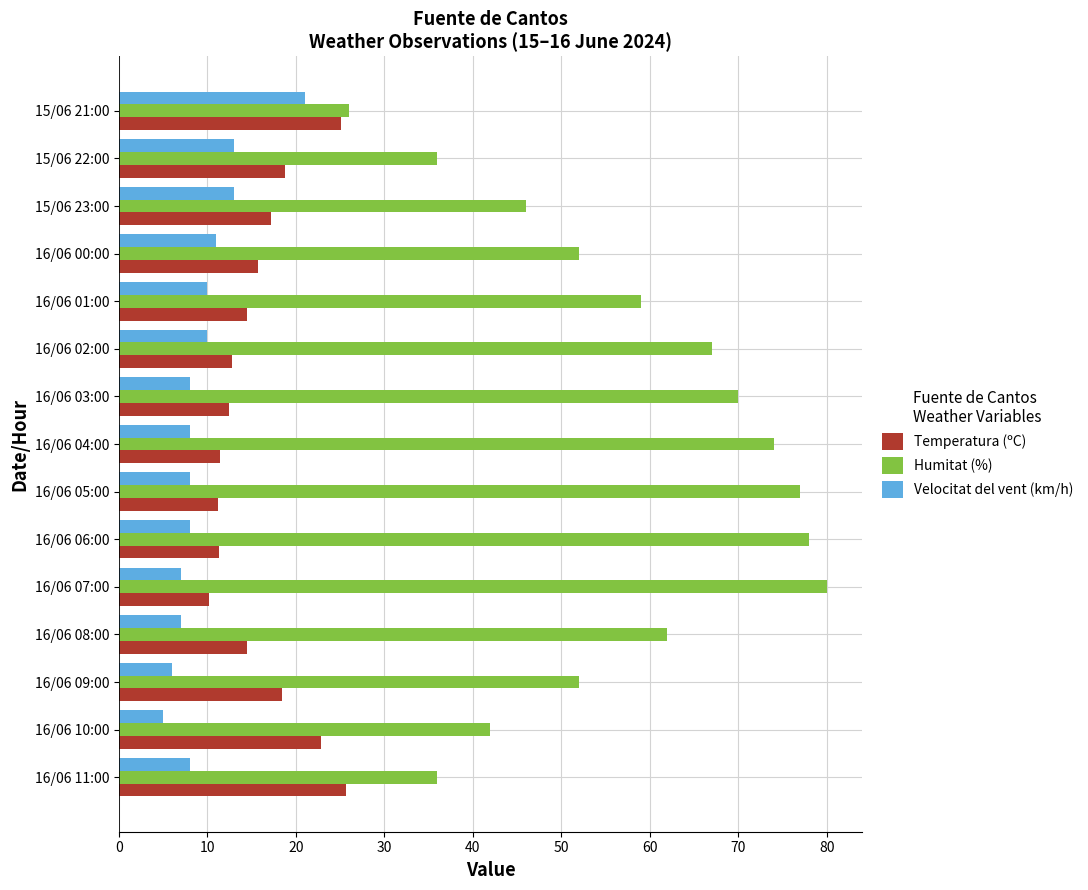

What is the total value across all series at 16/06 06:00?

97.3